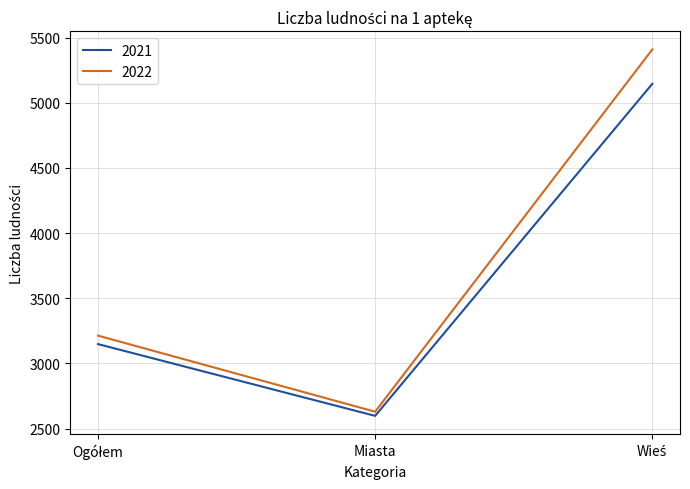

What is the minimum value shown in the chart?

2597